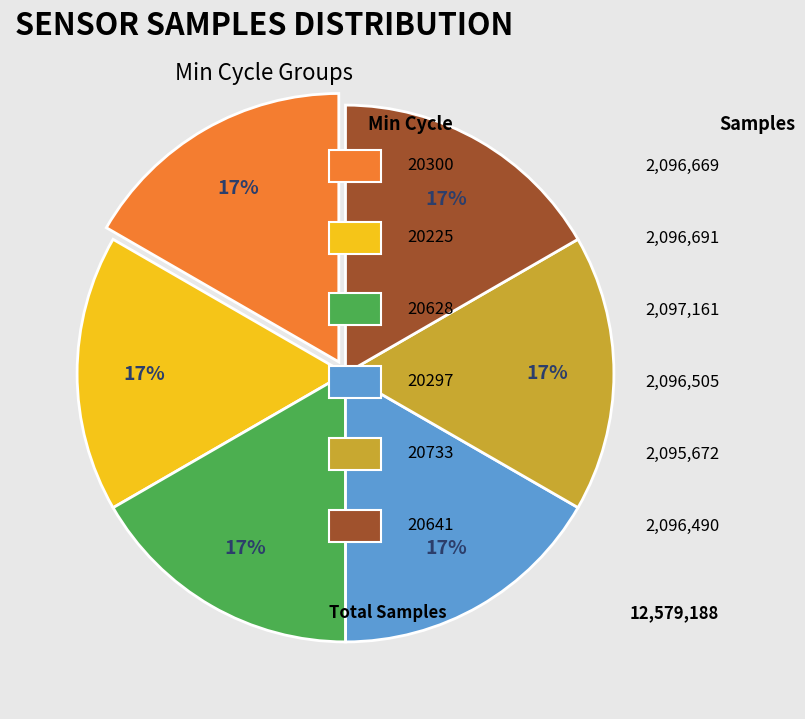

Is there a majority slice in this chart?

No